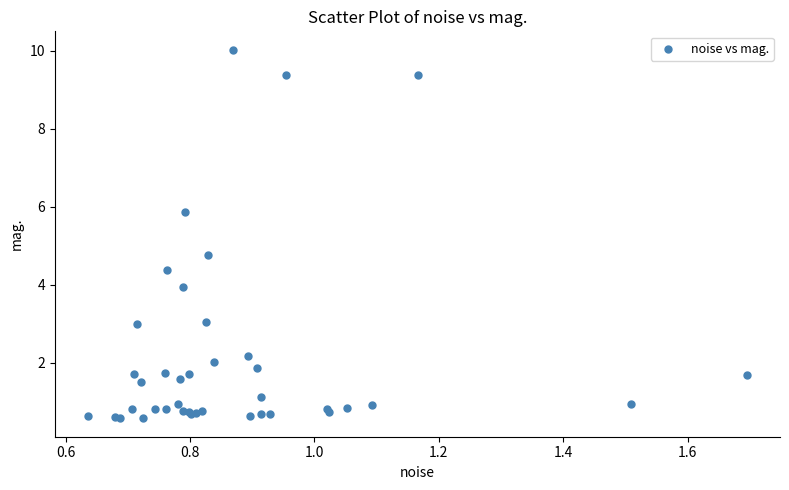

What Y value in the scatter plot is closest to 5?

4.8